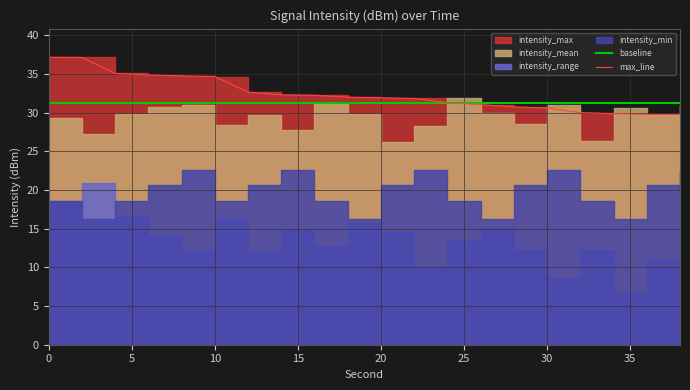

What is the difference between the second highest and minimum values in the max_line series?

7.4